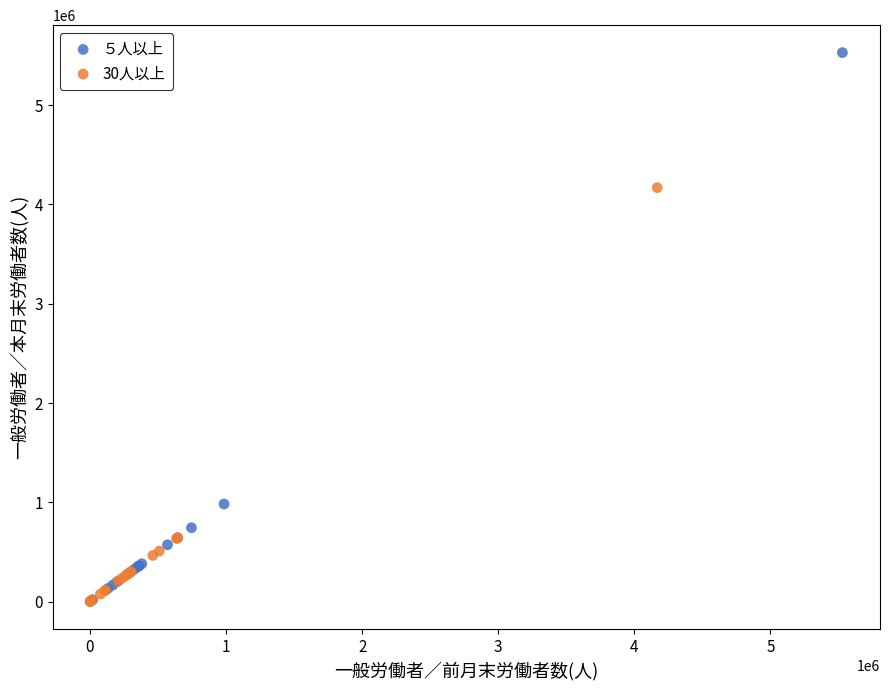

Which series has the largest Y range (max minus min)?

５人以上